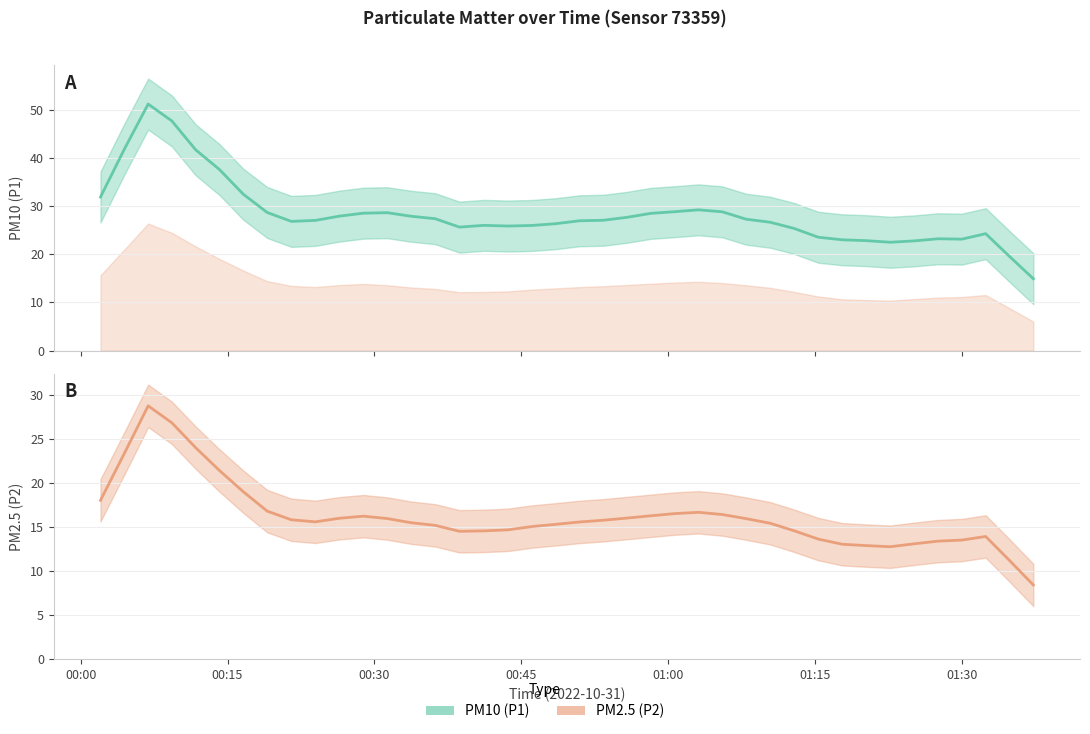

What is the value of the P2 (PM2.5) point at the 21st from the left?

15.6